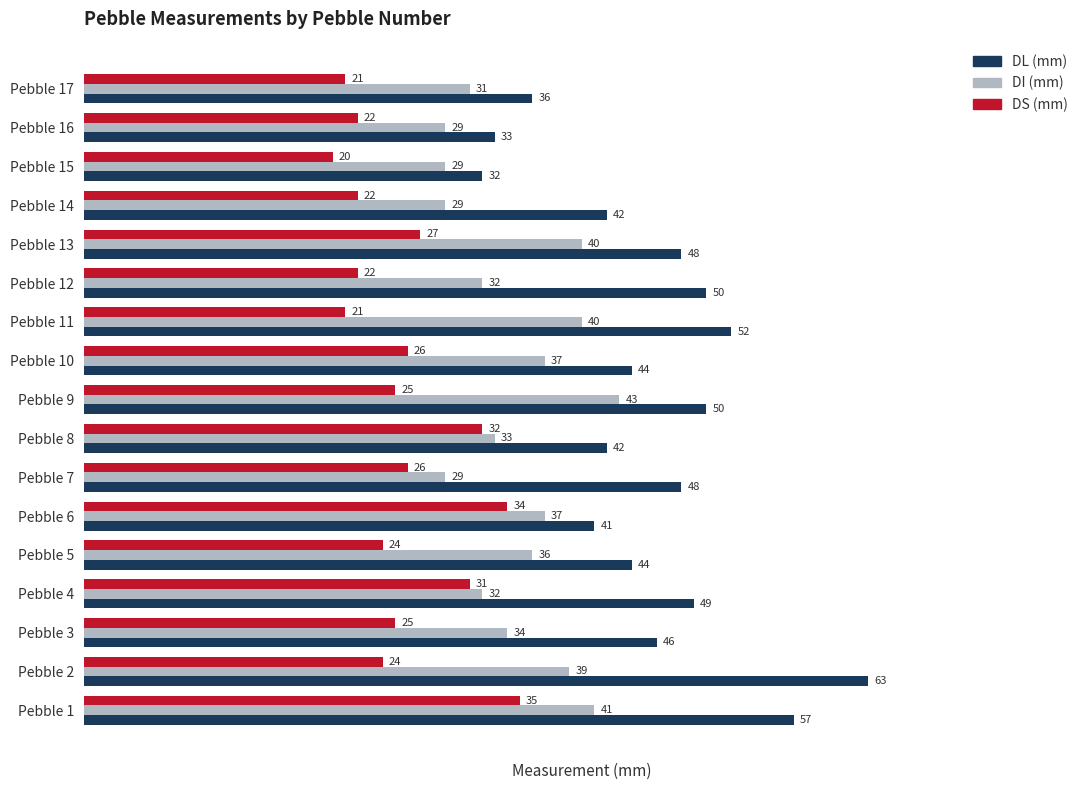

List the series in order of their peak value, highest first.

DL (mm), DI (mm), DS (mm)